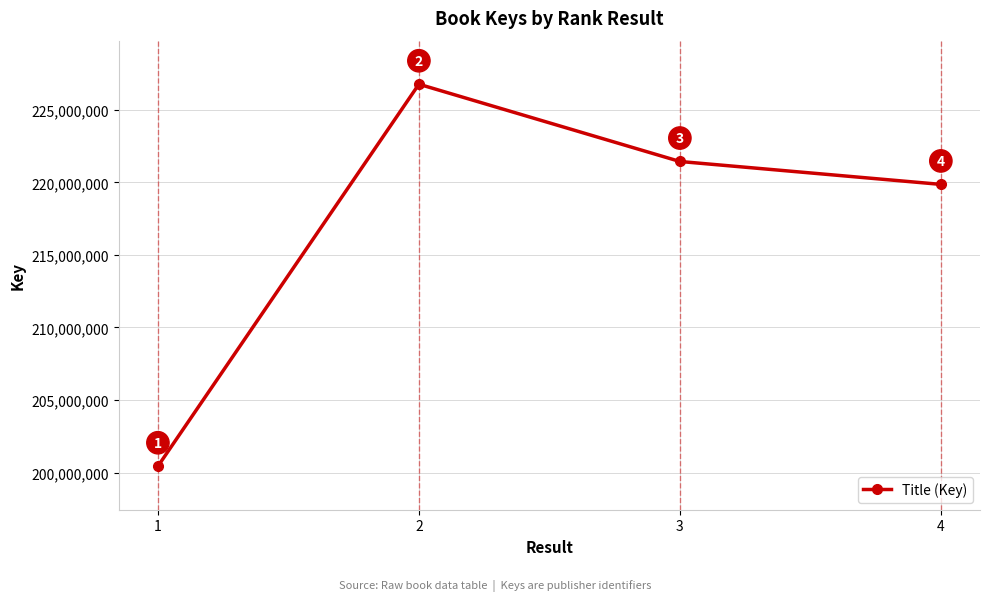

Which category has the lowest value across all series?

1